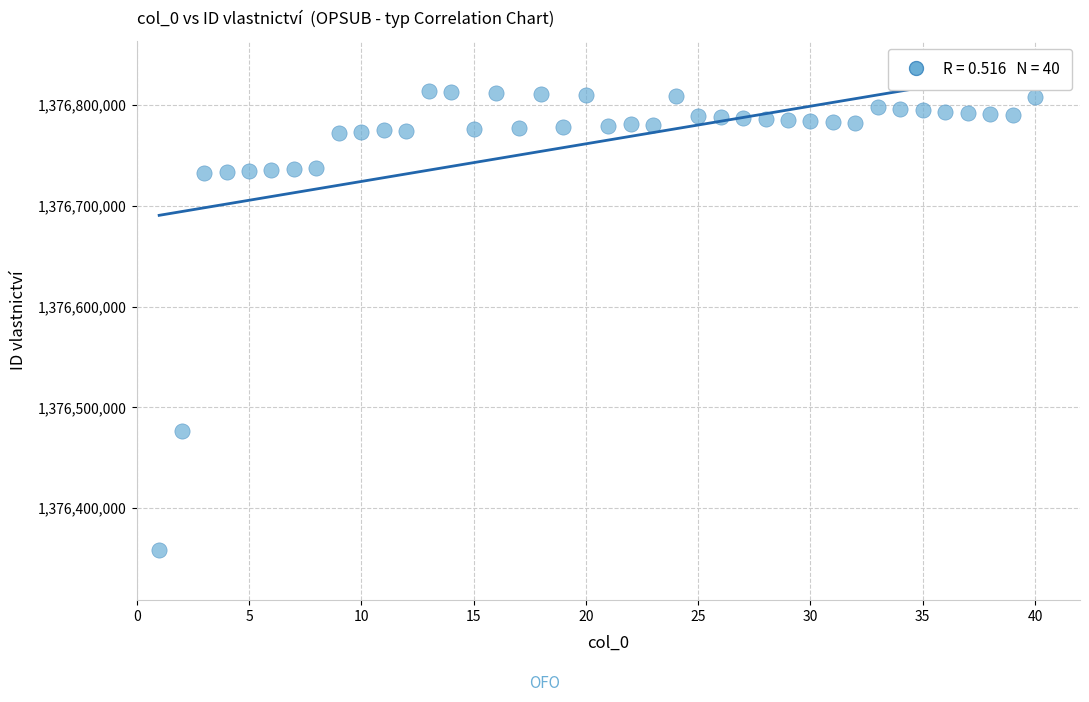

What is the range of X values (max minus min)?

39